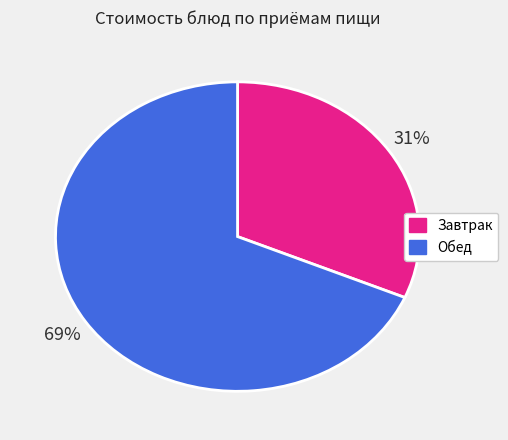

Is there any slice that represents more than half of the pie?

Yes